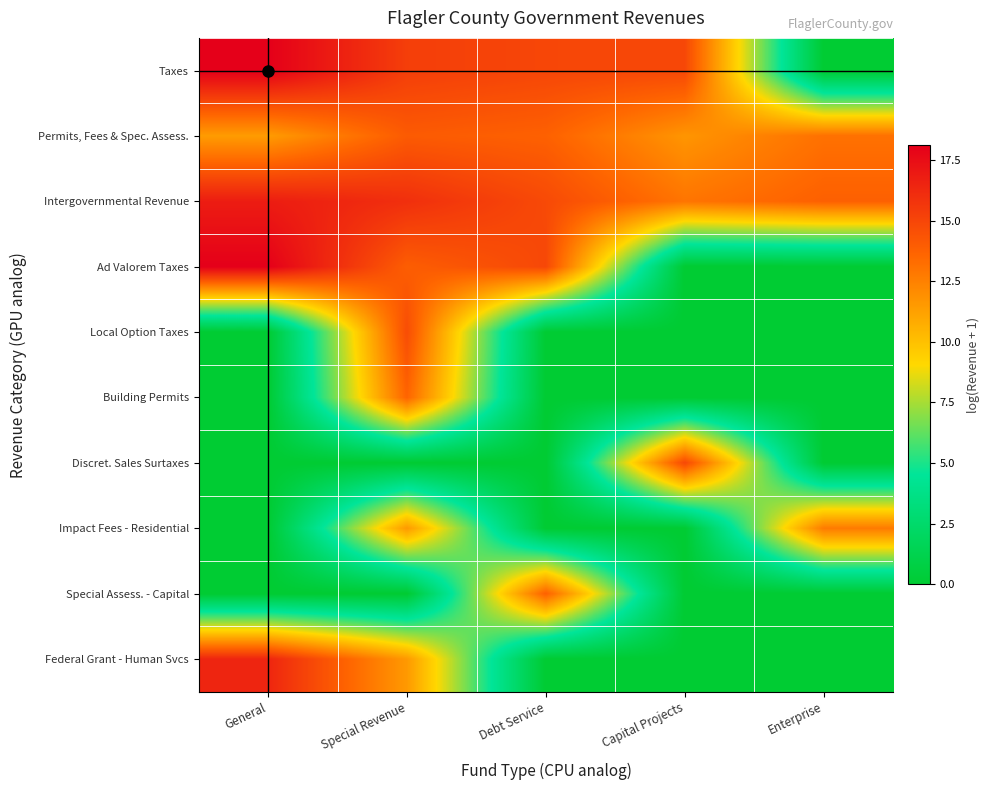

What is the spread (max minus min) of values at Special Revenue?

16.0